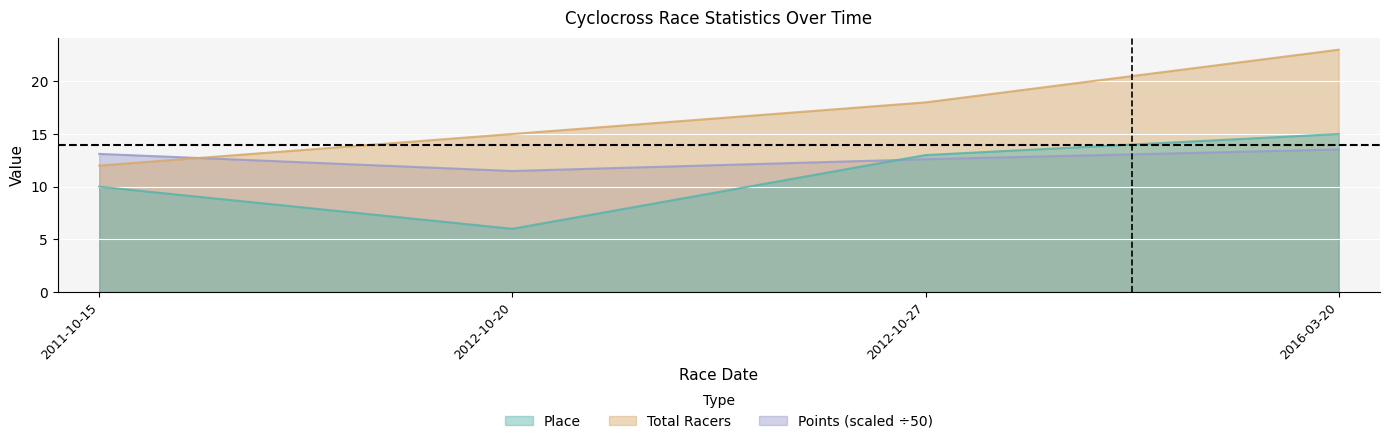

What is the sum of all Place values?

44.0